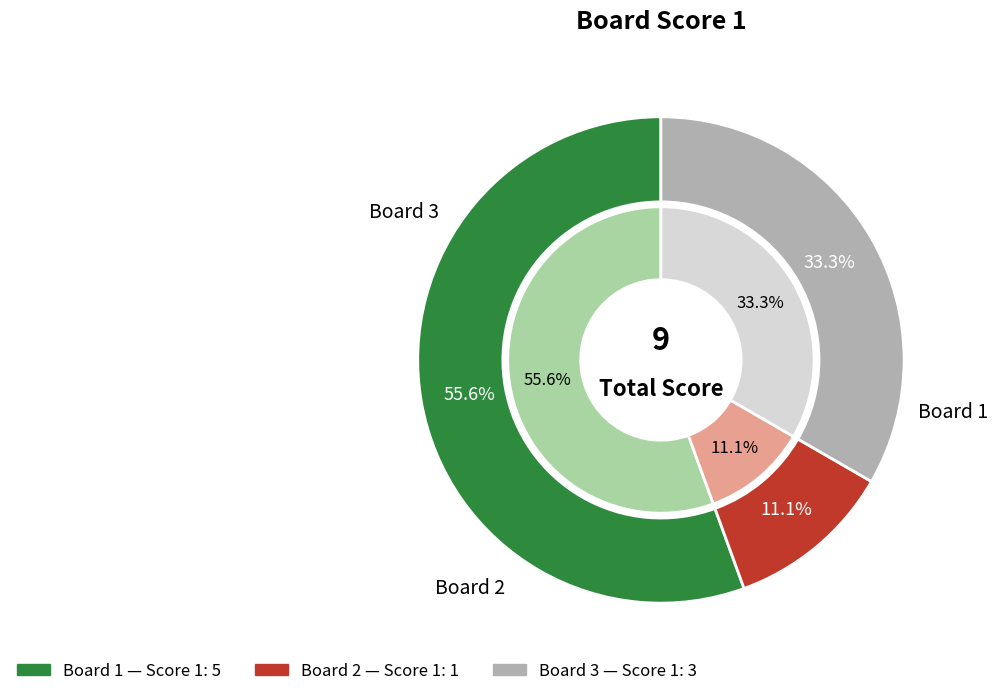

Count the number of slices in the pie.

3